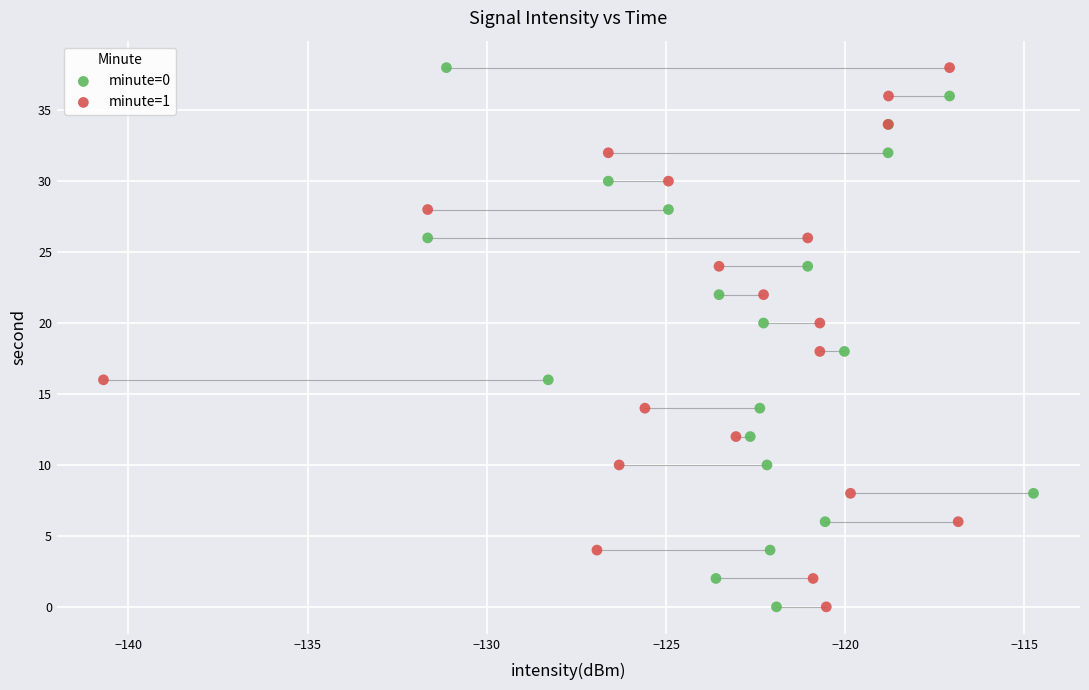

What are all the series names shown in the legend?

minute=0, minute=1